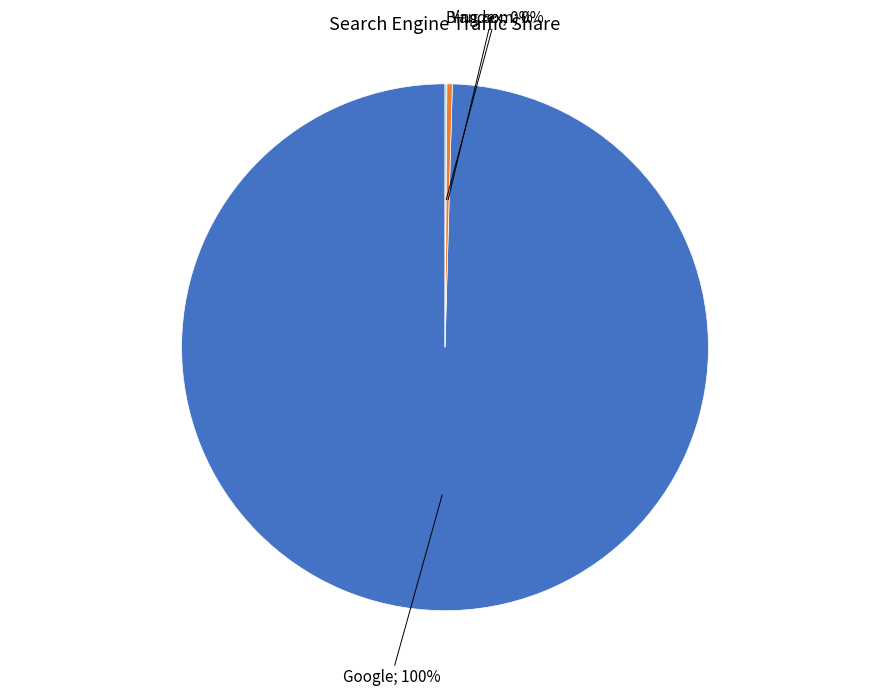

To the nearest percent, what is the average slice percentage?

33%